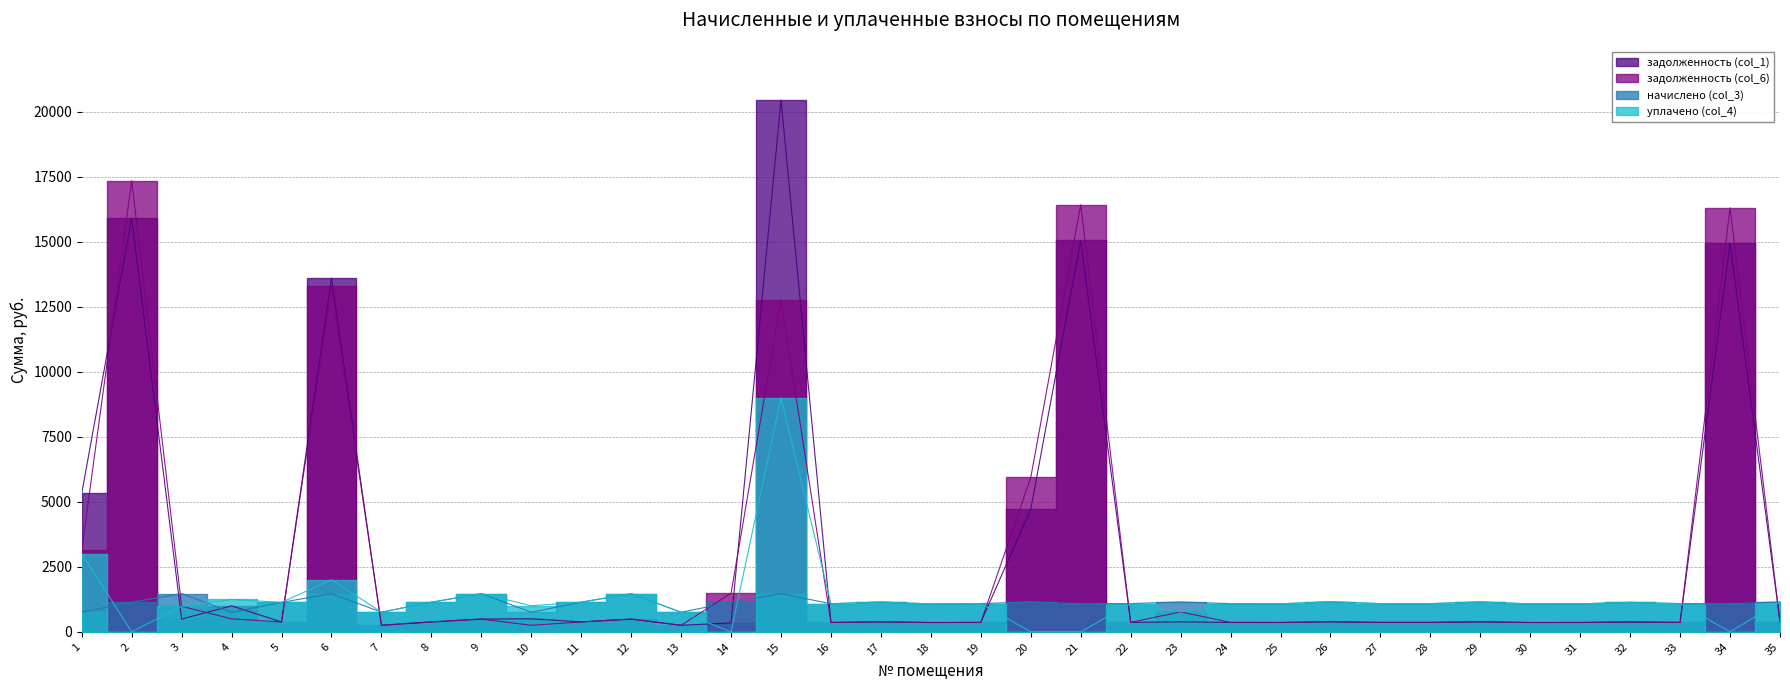

Reading right to left, extract all data points from this chart.

задолженность (col_1): 383.8	14933.7	361.4	377.3	358.6	357.8	382.3	361.4	361.4	384.5	358.6	360.7	382.4	362.2	15050.5	4716.9	361.4	357.1	381.6	360.0	20449.4	342.9	250.6	488.9	380.2	501.1	489.6	379.4	252.0	13600.1	377.3	999.3	490.3	15895.0	5325.4
задолженность (col_6): 383.8	16305.8	361.4	377.3	358.6	357.8	382.3	361.4	361.4	384.5	358.6	360.7	766.8	362.2	16422.6	5935.2	361.4	357.1	381.6	360.0	12751.6	1486.7	250.6	488.9	380.2	250.6	489.6	379.4	252.0	13297.7	377.3	498.2	980.6	17344.1	3145.6
начислено (col_3): 1151.3	1077.8	1084.3	1131.8	1075.7	1073.5	1147.0	1084.3	1084.3	1153.4	1075.7	1082.2	1149.1	1086.5	1077.8	1151.3	1084.3	1071.4	1144.8	1080.0	1464.5	1140.5	751.7	1466.6	1140.5	751.7	1468.8	1138.3	756.0	1464.5	1131.8	747.4	1471.0	1138.3	753.8
уплачено (col_4): 1151.3	0.0	1084.3	1131.8	1075.7	1073.5	1147.0	1084.3	1084.3	1153.4	1075.7	1082.2	764.7	1086.5	0.0	0.0	1084.3	1071.4	1144.8	1080.0	9000.0	0.0	751.7	1466.6	1140.5	1002.2	1468.8	1138.3	756.0	2000.0	1131.8	1245.6	980.6	0.0	3000.0